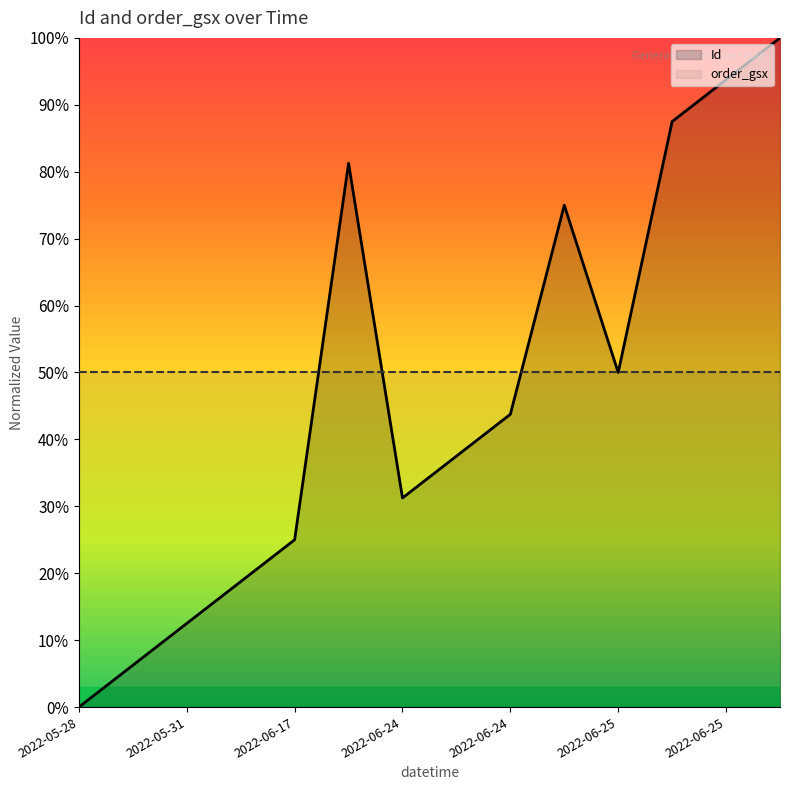

Between 7 and 9, which series saw the biggest shift?

Id